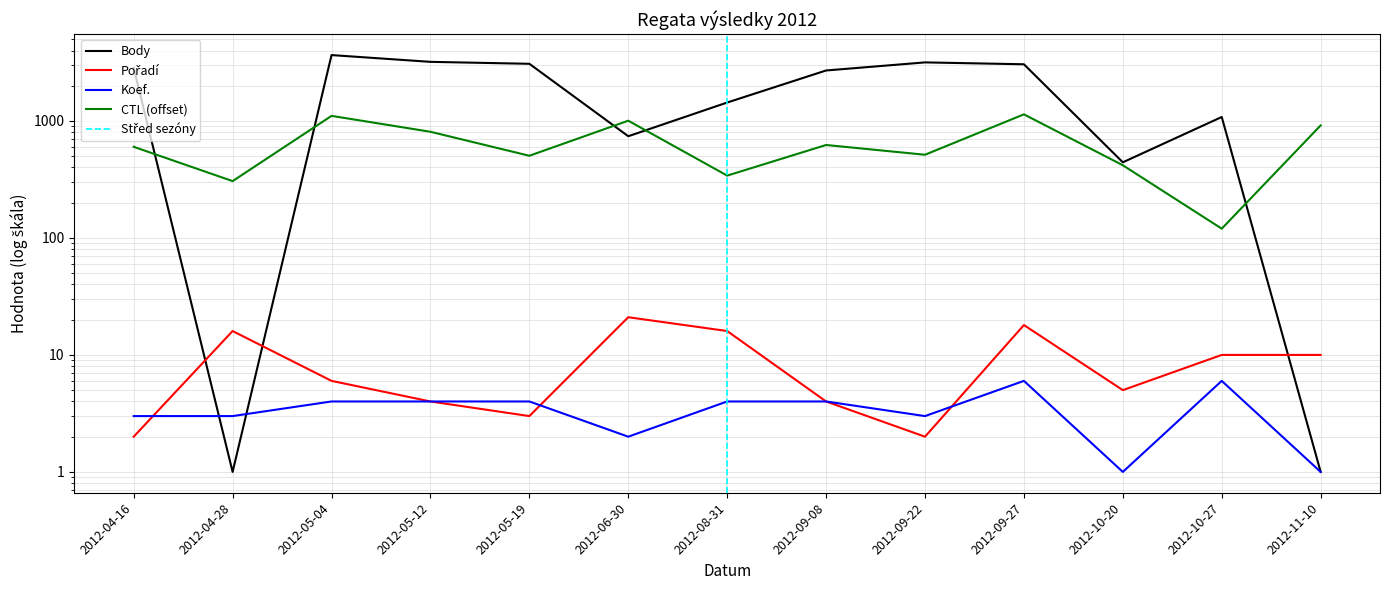

Between which two adjacent categories do Koef. and Body first intersect?

2012-04-16 and 2012-04-28